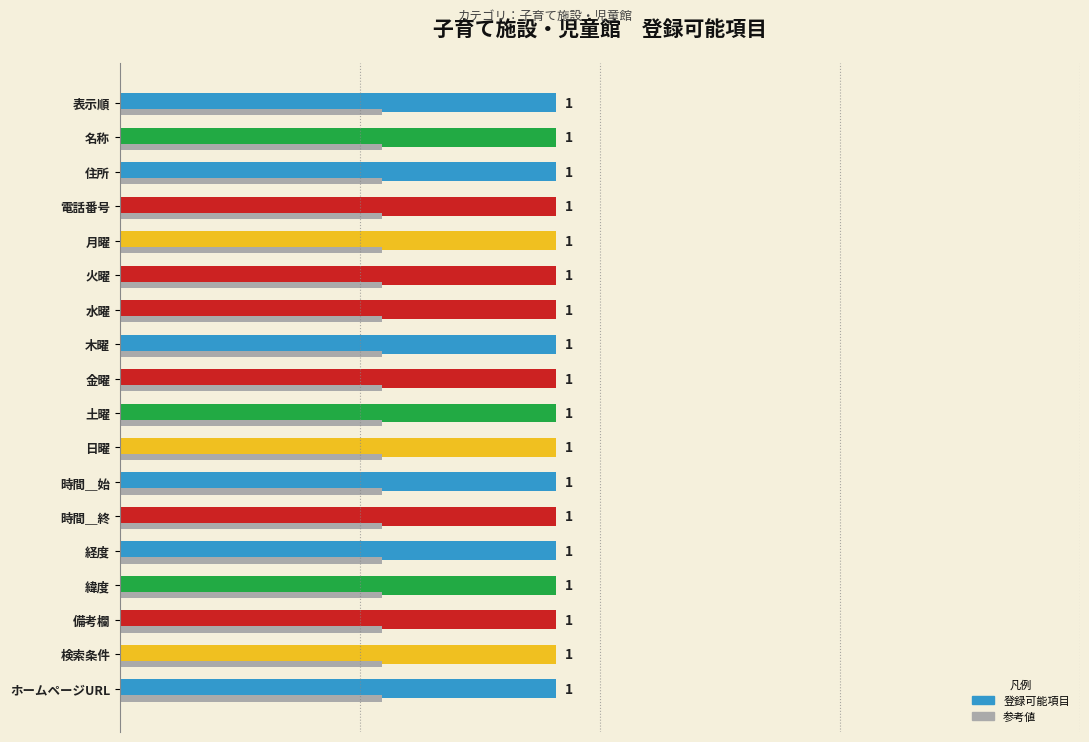

Is it true that 登録可能項目 equals 0.8 at 7?

False